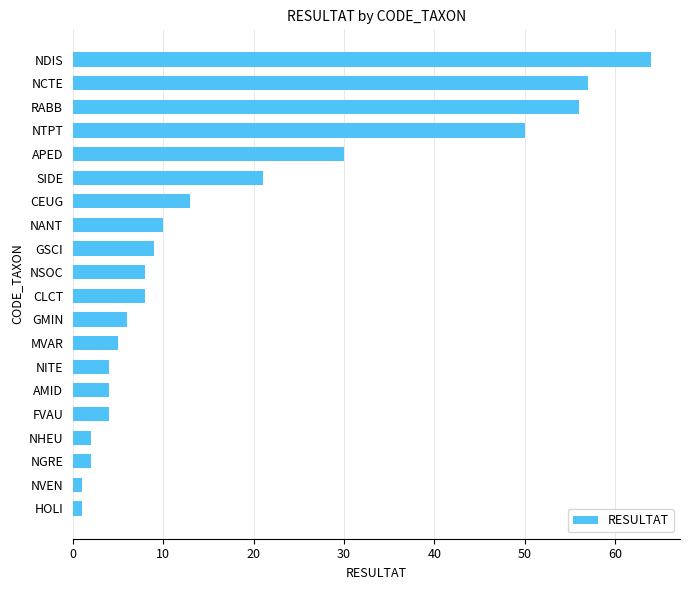

What is the difference between the second highest and minimum values?

56